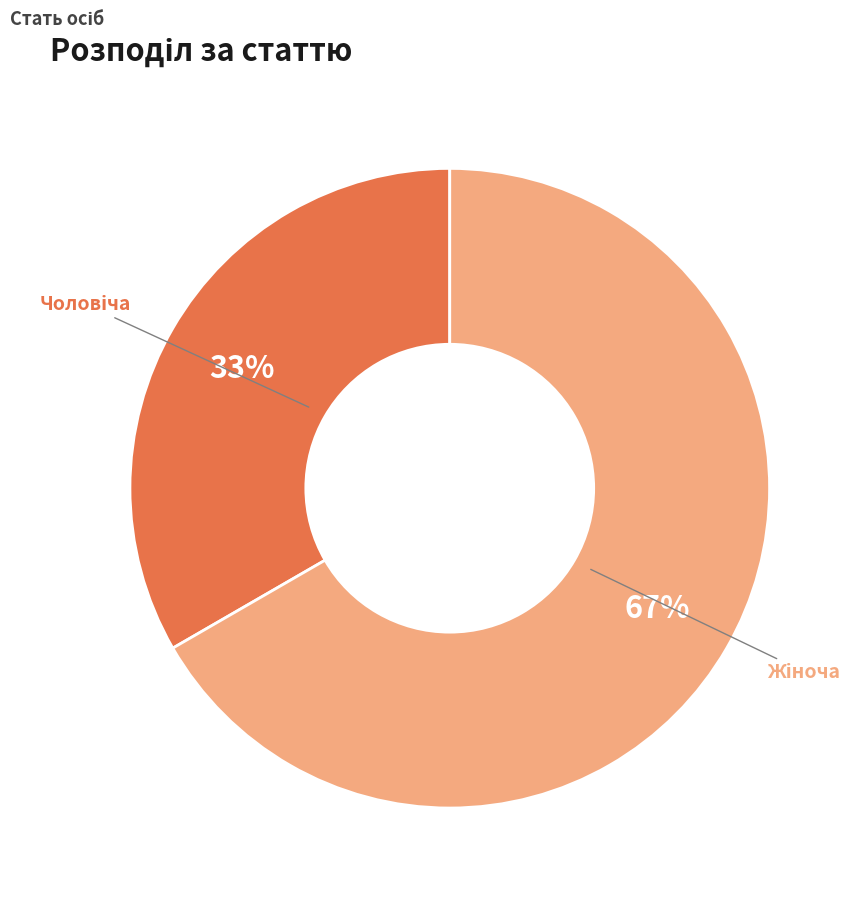

Is there a majority slice in this chart?

Yes